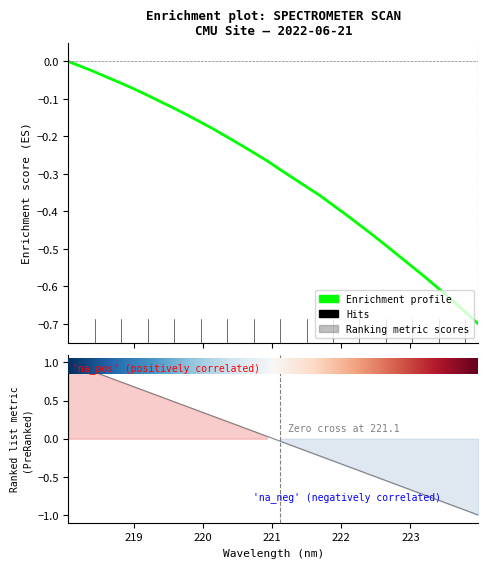

True or false: the data has more than 2 interior local peaks.

False